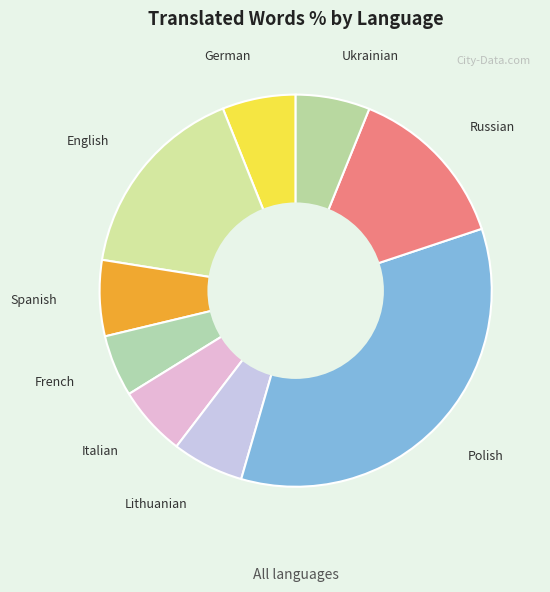

What is the ratio of the value at Russian to the value at Polish?

0.4